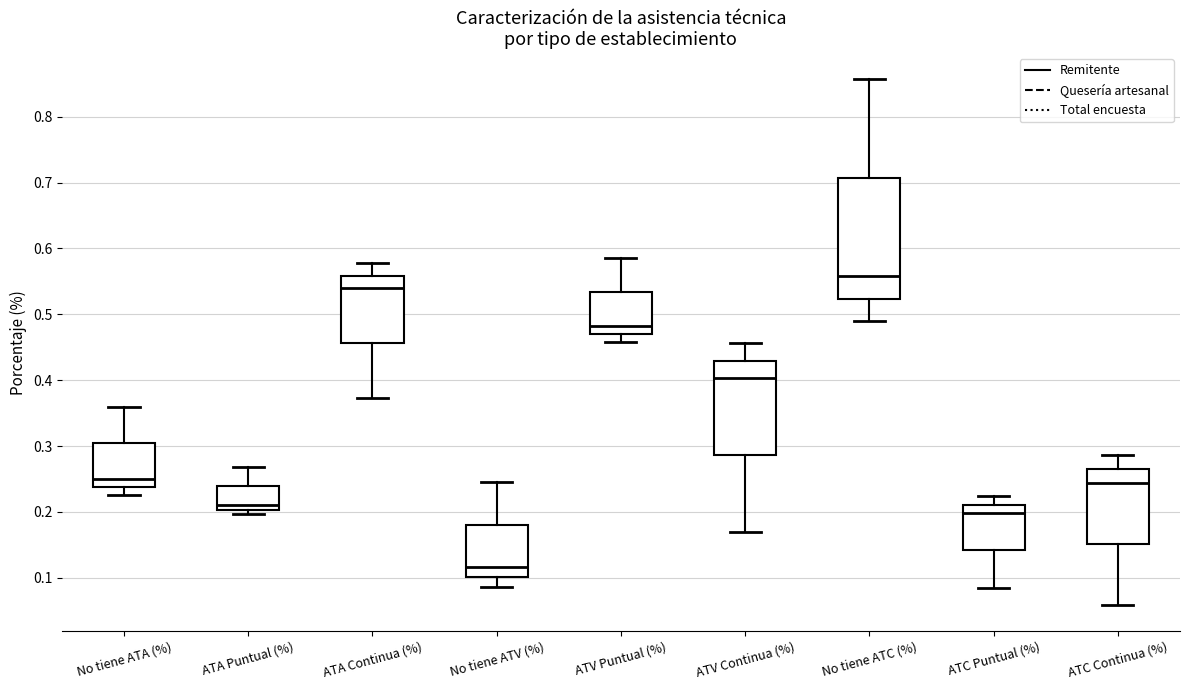

Reading left to right, read every box against the y-axis: the position of its median line, the range the box covers, and the ends of its whiskers. The values are not printed on the chart, so give them approximately, as read against the axis.

No tiene ATA (%): median 0.25, box 0.24 to 0.30, whiskers 0.23 to 0.36
ATA Puntual (%): median 0.21, box 0.20 to 0.24, whiskers 0.20 (just below the box's lower edge) to 0.27
ATA Continua (%): median 0.54, box 0.46 to 0.56, whiskers 0.37 to 0.58
No tiene ATV (%): median 0.12, box 0.10 to 0.18, whiskers 0.09 to 0.25
ATV Puntual (%): median 0.48, box 0.47 to 0.53, whiskers 0.46 to 0.59
ATV Continua (%): median 0.40, box 0.29 to 0.43, whiskers 0.17 to 0.46
No tiene ATC (%): median 0.56, box 0.52 to 0.71, whiskers 0.49 to 0.86
ATC Puntual (%): median 0.20, box 0.14 to 0.21, whiskers 0.08 to 0.22
ATC Continua (%): median 0.24, box 0.15 to 0.26, whiskers 0.06 to 0.29